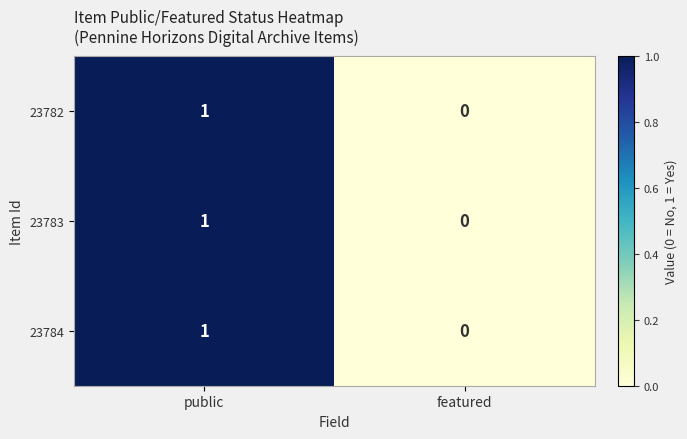

Rank the categories by 23782 value from lowest to highest.

featured, public